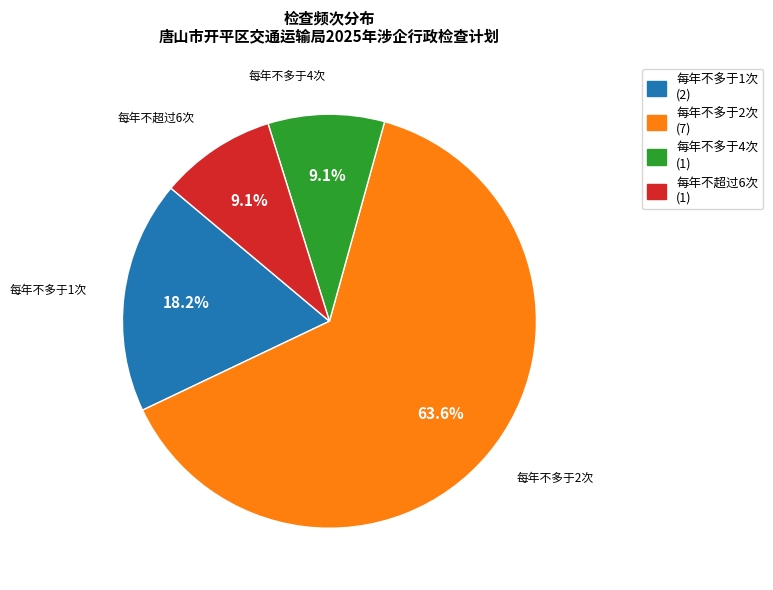

Which category accounts for the majority?

每年不多于2次 (7)